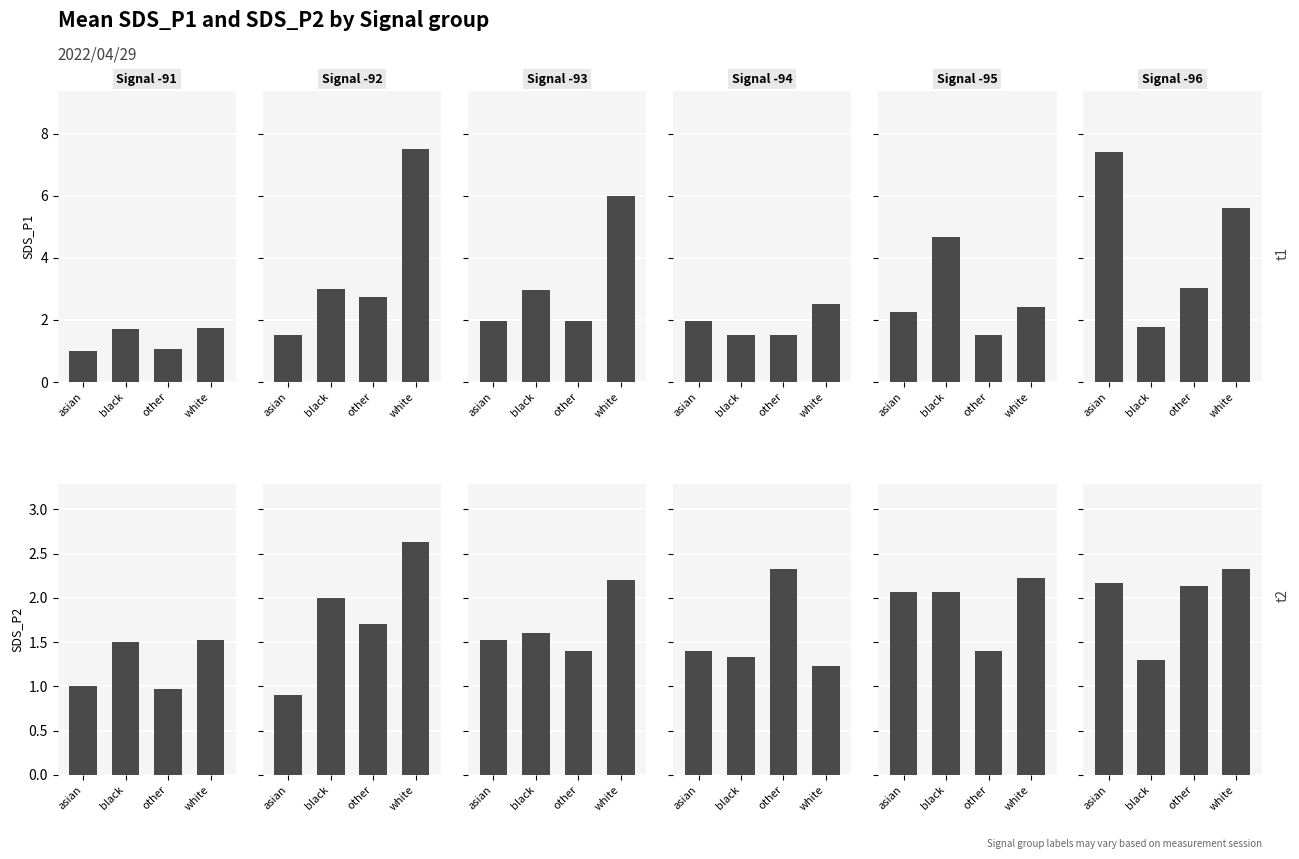

What are all the series names shown in the legend?

Signal=-91, Signal=-92, Signal=-93, Signal=-94, Signal=-95, Signal=-96